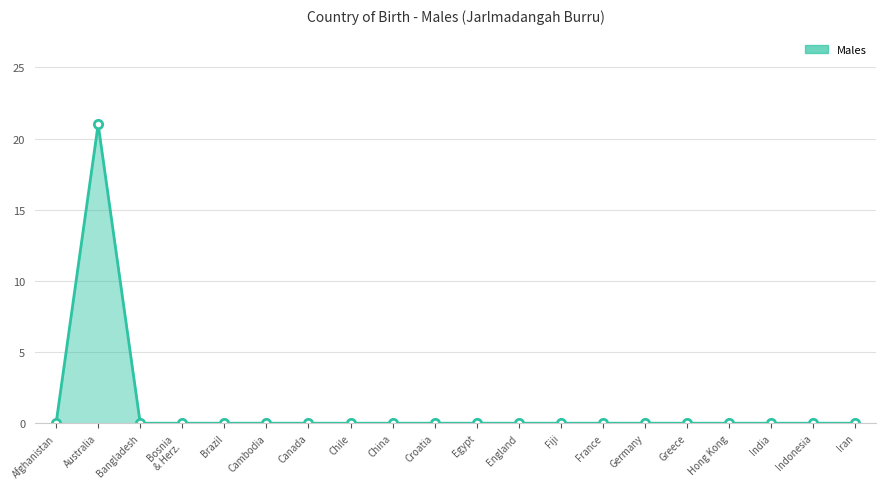

Reading right to left, list all the values displayed in this chart.

0	0	0	0	0	0	0	0	0	0	0	0	0	0	0	0	0	0	21	0